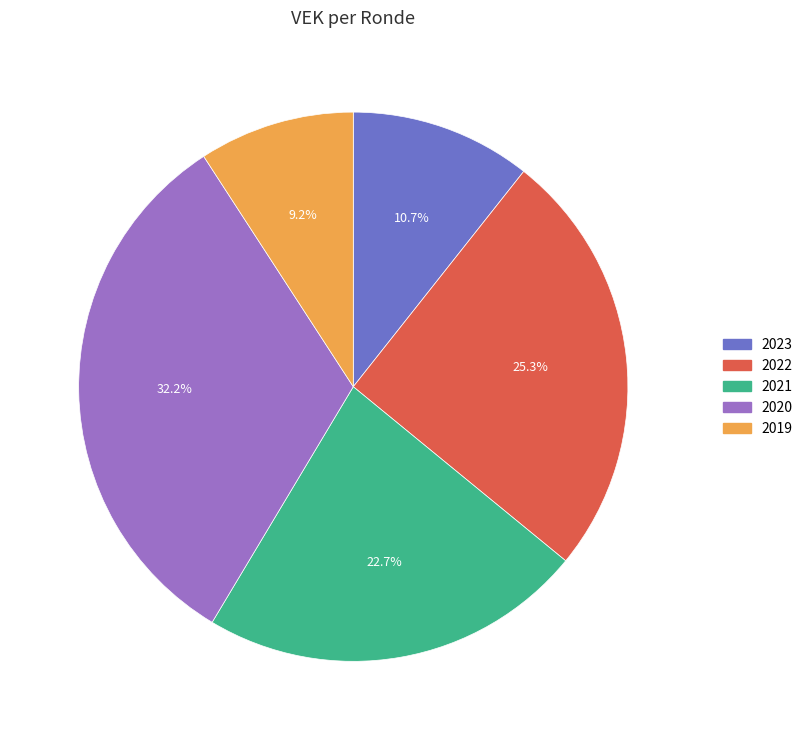

Is there any slice that represents more than half of the pie?

No